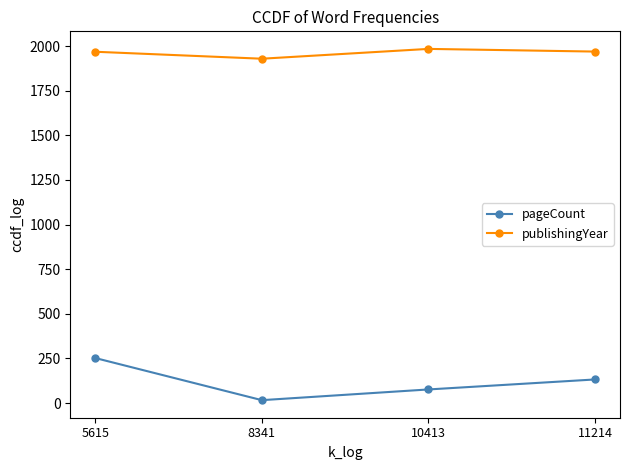

What is the difference between the maximum and minimum values in the publishingYear series?

55